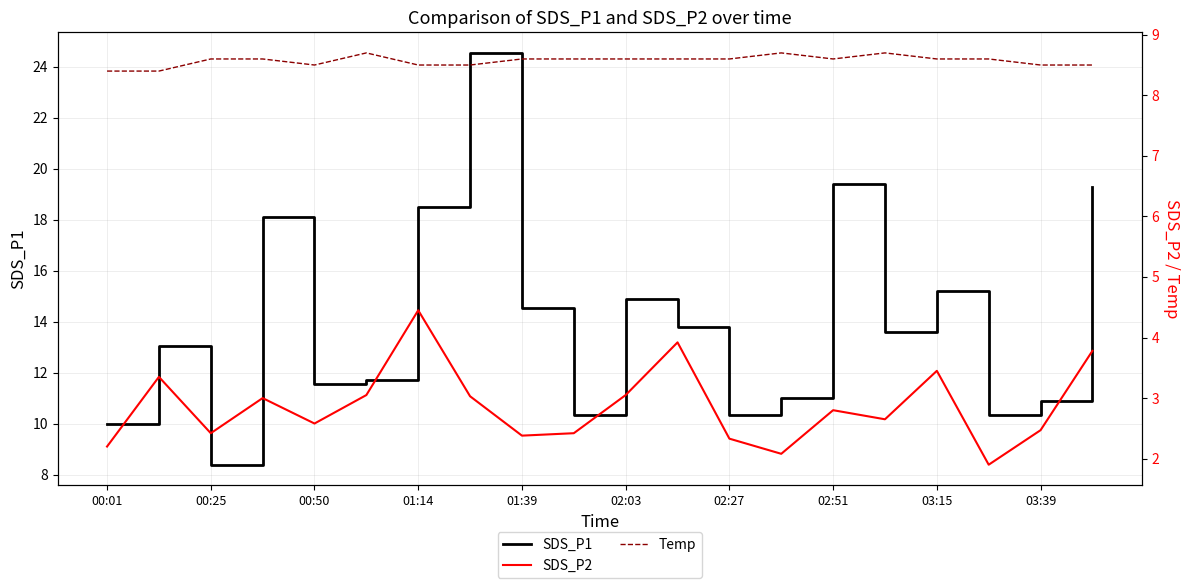

Rank the series by their average value, from lowest to highest.

SDS_P2, Temp, SDS_P1